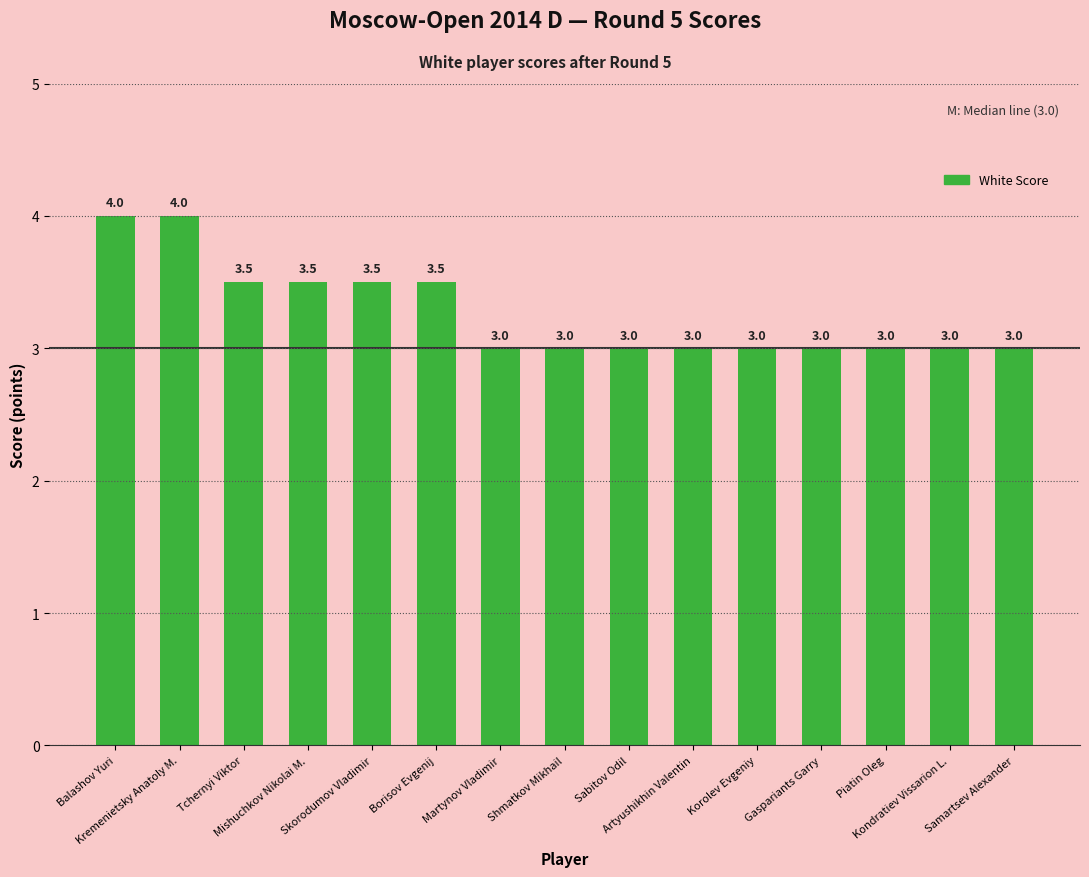

What is the change in value from Borisov Evgenij to Martynov Vladimir?

-0.5